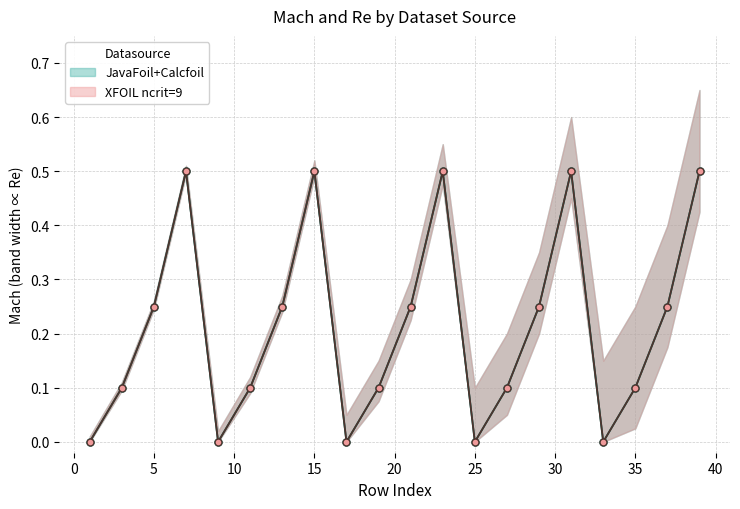

Count the XFOIL_mach values in the range 0 to 1.

20